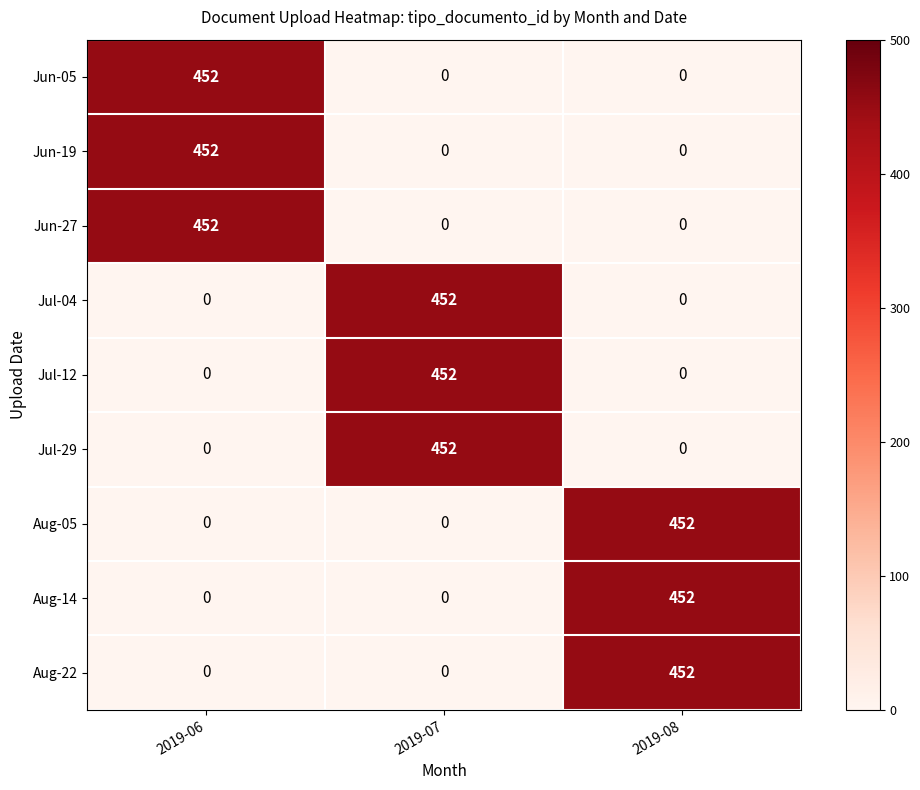

How many distinct data groups are displayed?

9